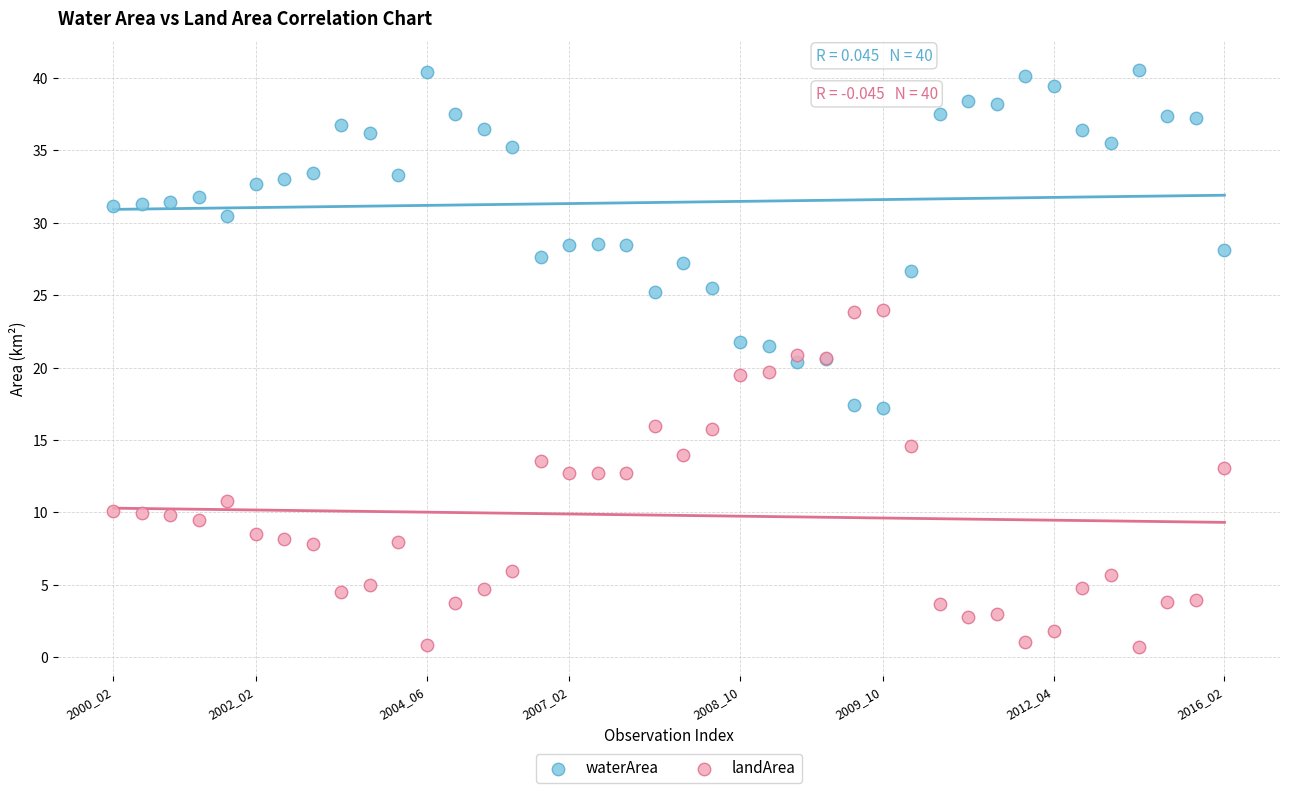

Which series reaches the minimum Y coordinate?

landArea